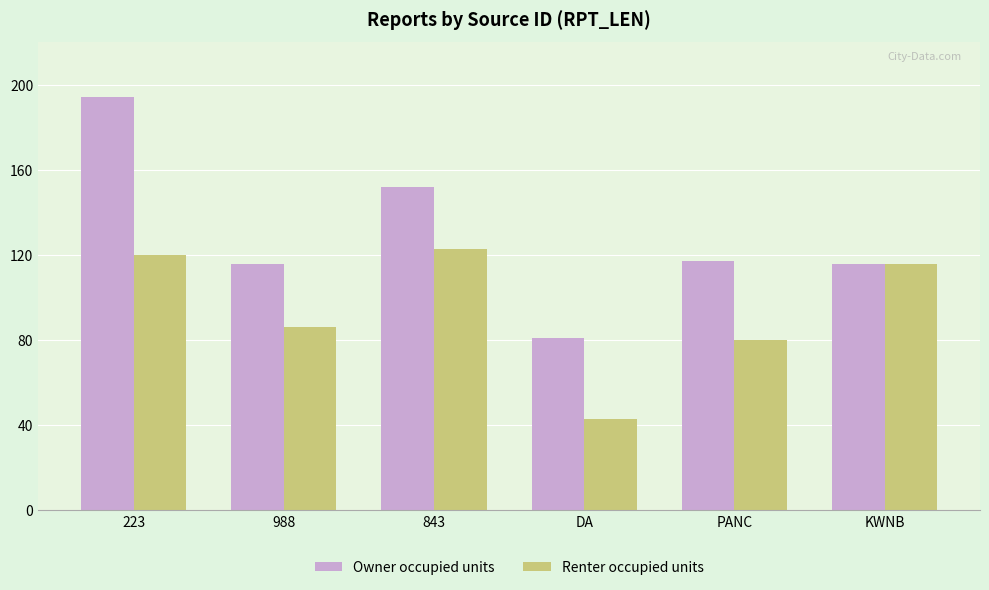

What is the minimum value for Owner occupied units?

81